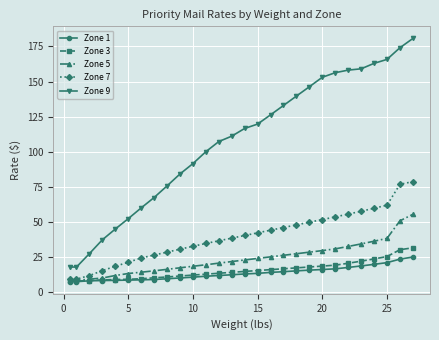

True or false: Zone 7 and Zone 9 cross at least once.

False